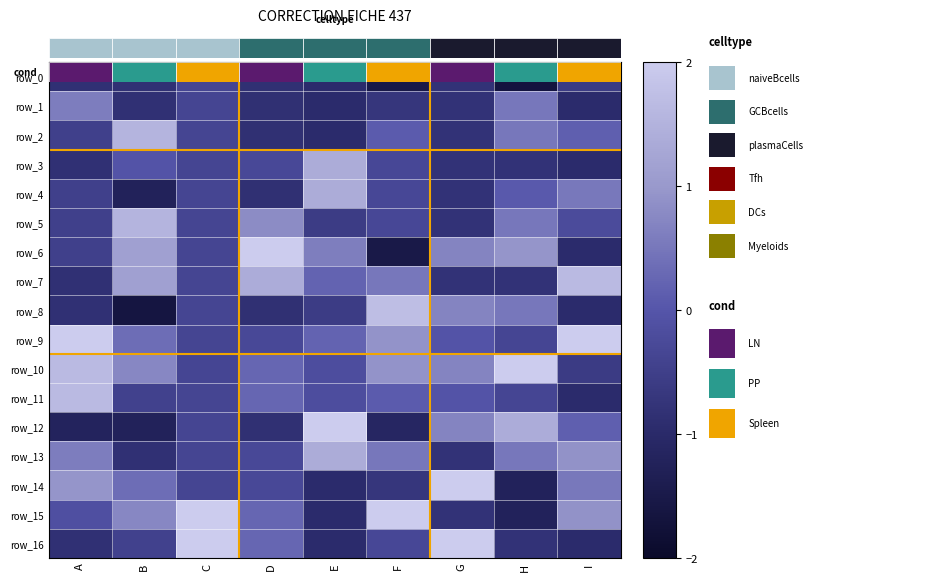

Count the row_1 values in the range 0 to 1.

2